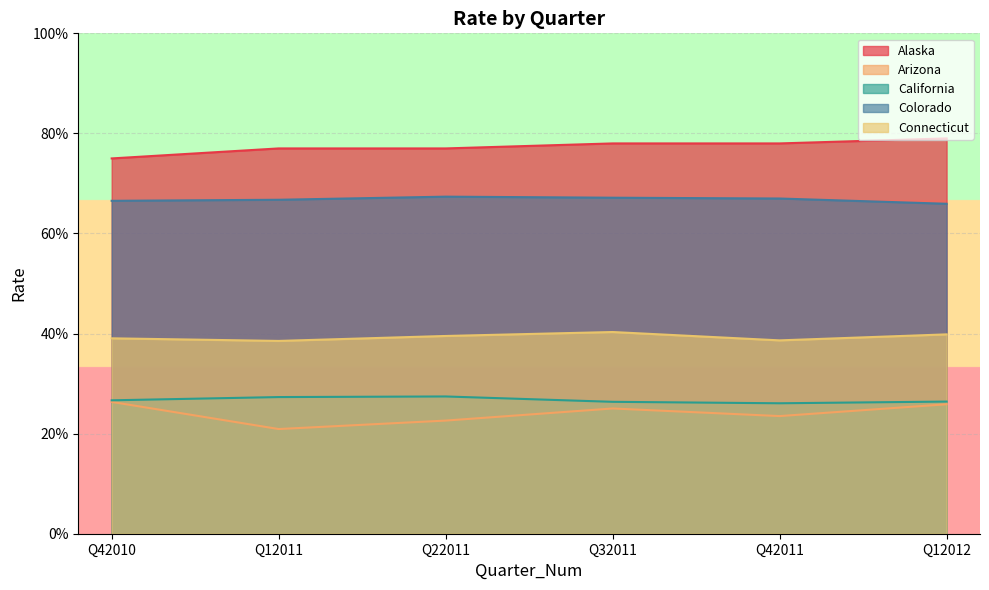

What are all the series names shown in the legend?

Alaska, Arizona, California, Colorado, Connecticut